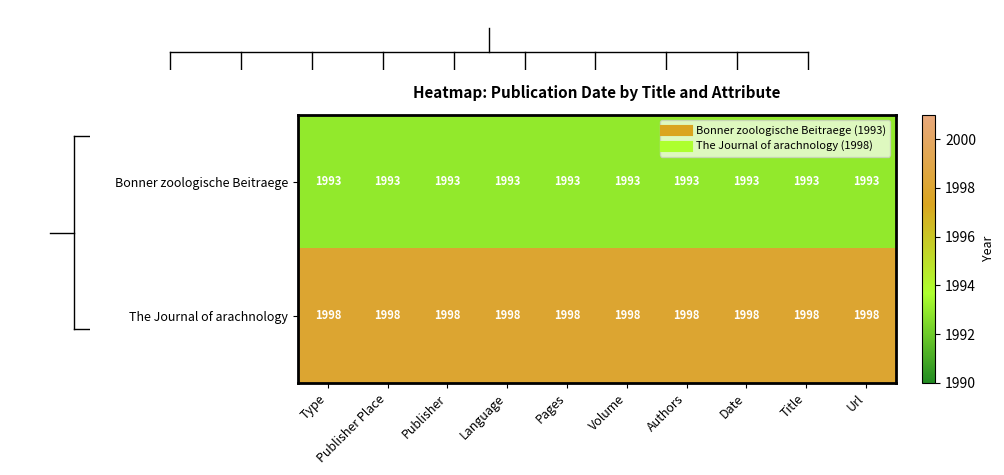

What is the total value across all series at Url?

3991